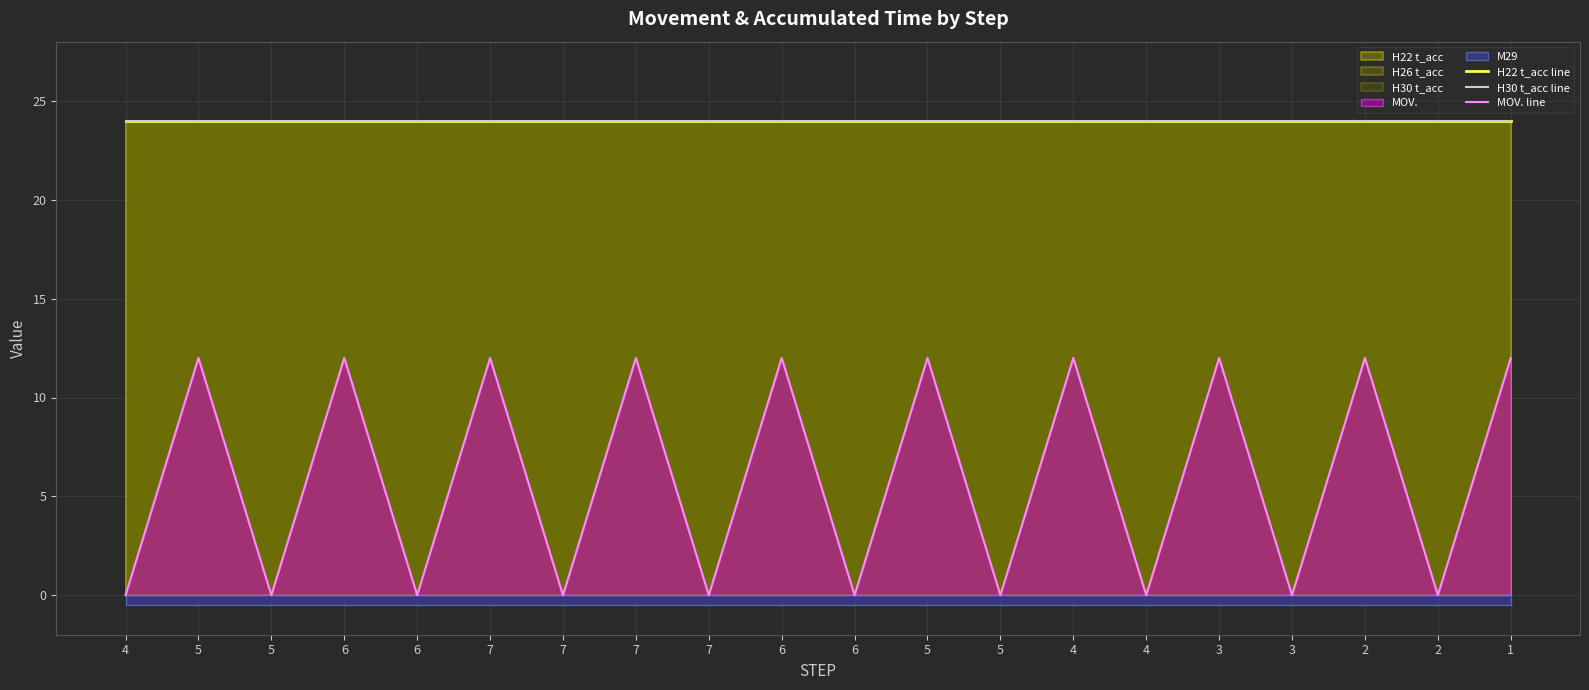

The value of H22 t_acc line at 4 is 14. True or false?

False